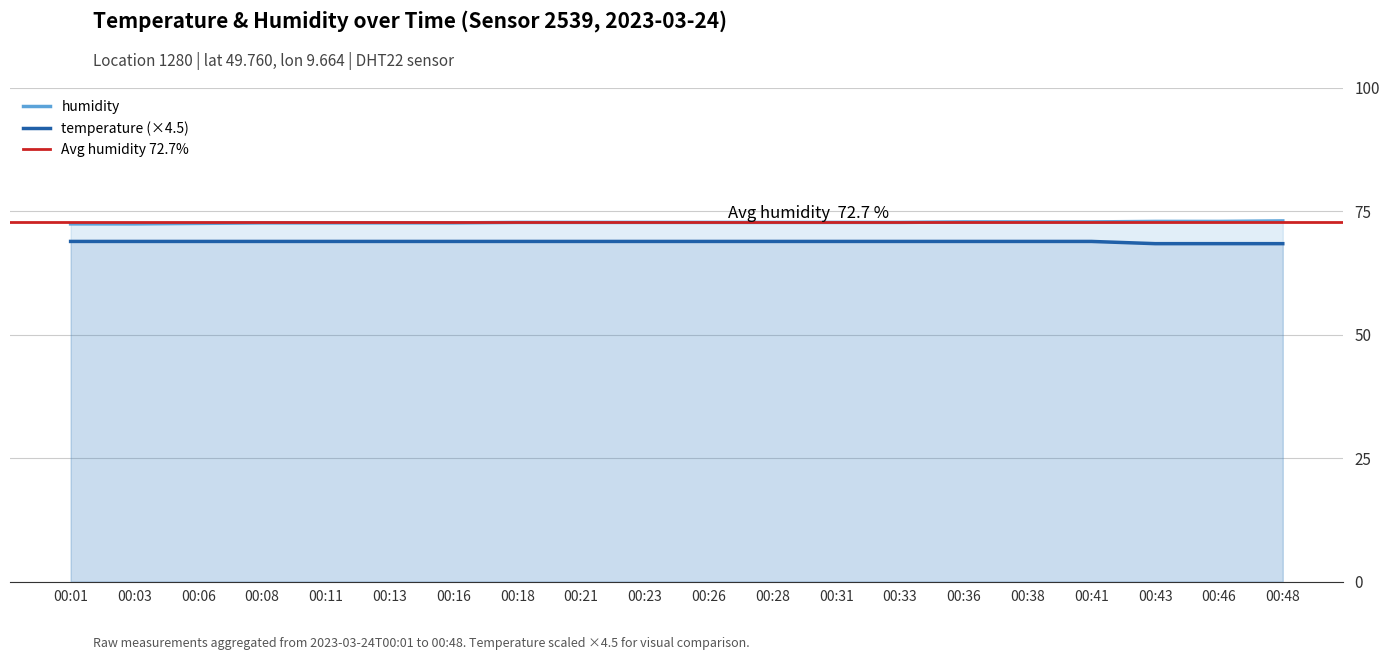

True or false: temperature and humidity intersect in this chart.

False